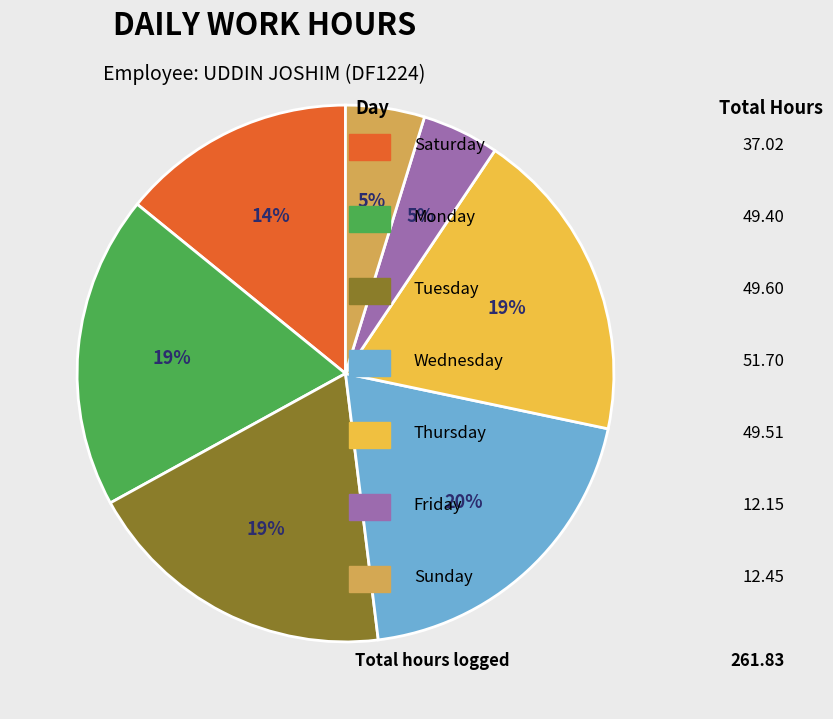

Is there a majority slice in this chart?

No